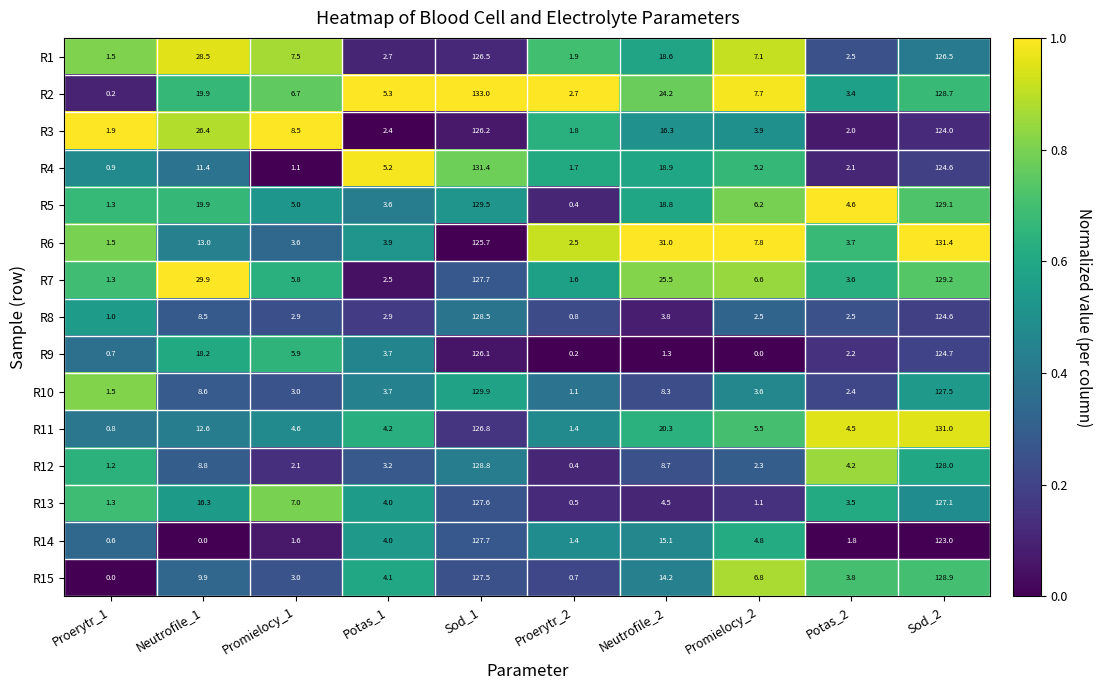

At which category is the sum across all series the highest?

Sod_1